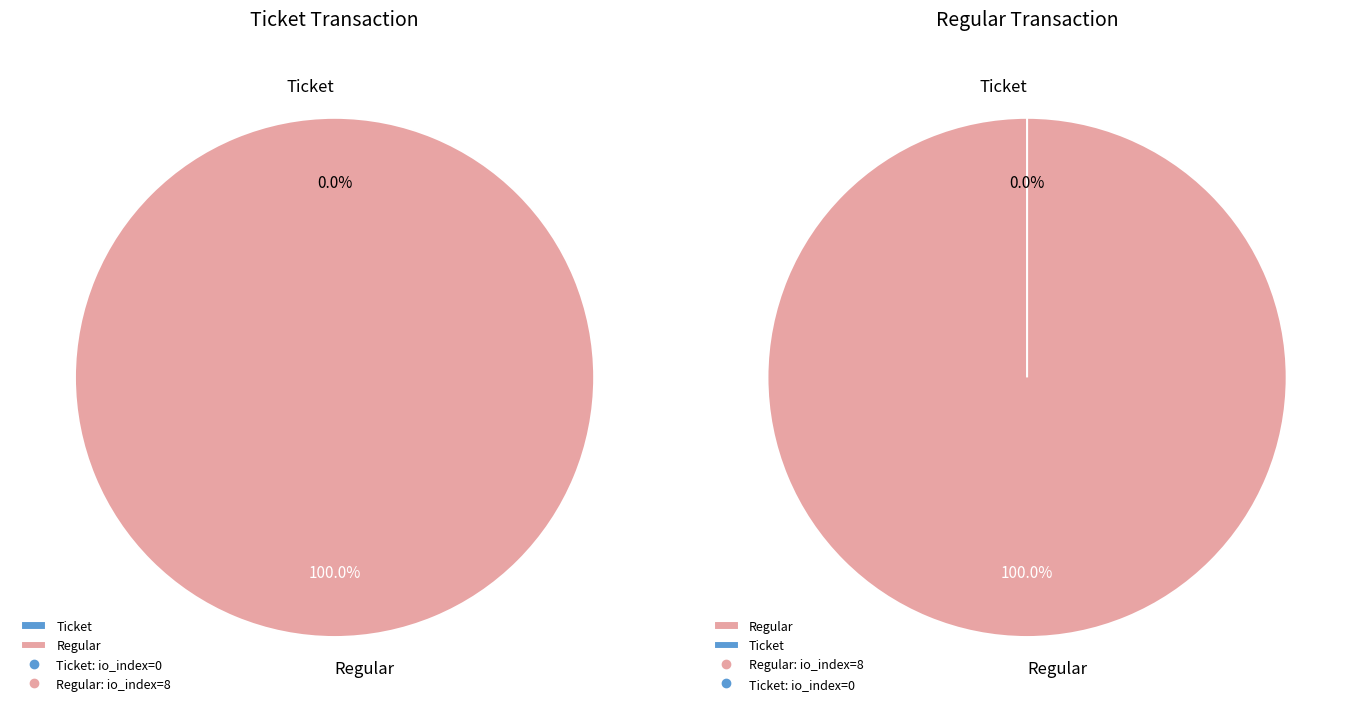

Is there any slice that represents more than half of the pie?

Yes